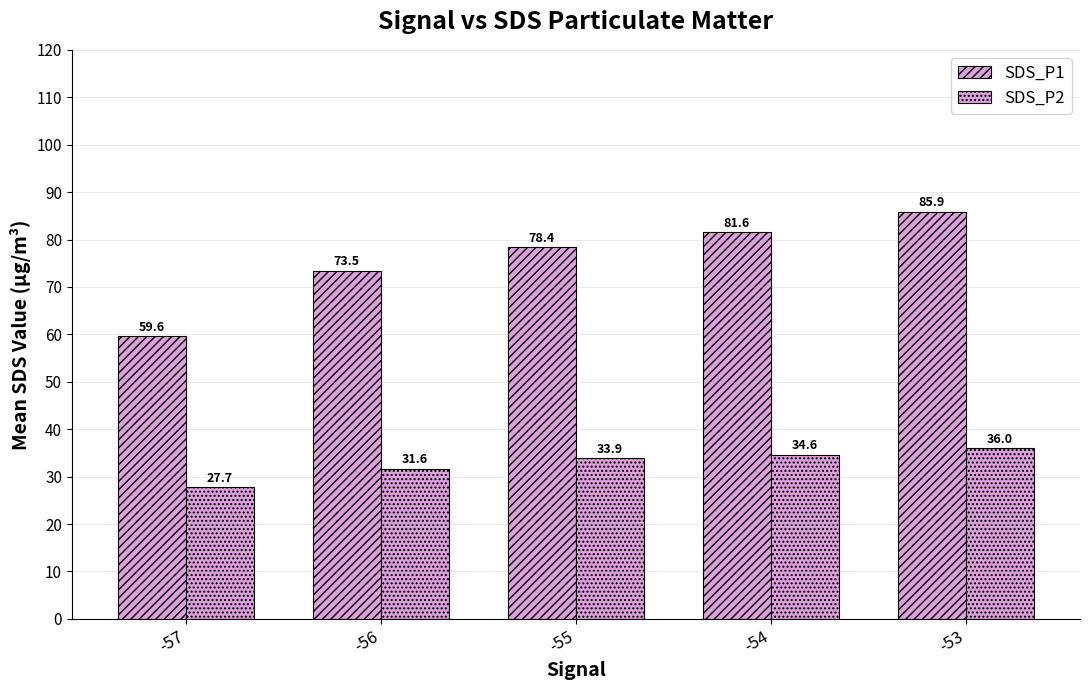

At which label does SDS_P1 reach its minimum?

-57